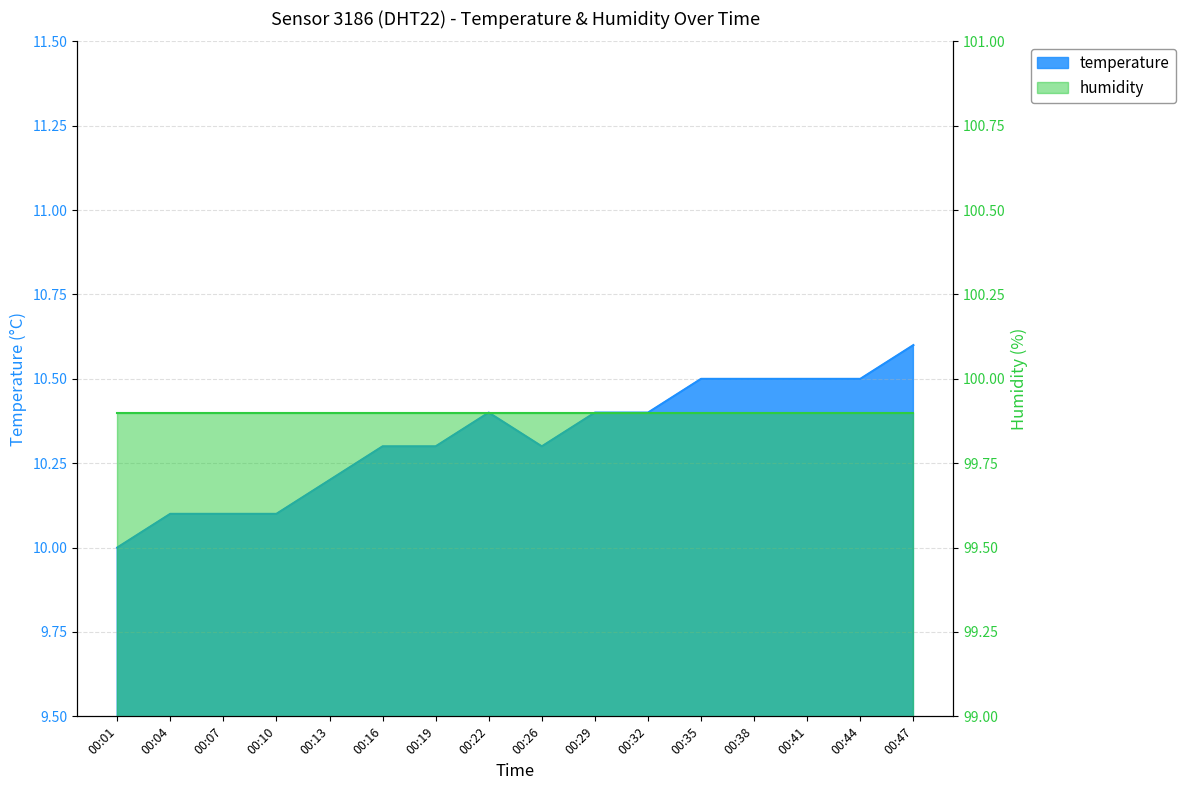

What is the ratio of the value at 00:26 to the value at 00:44?

1.0